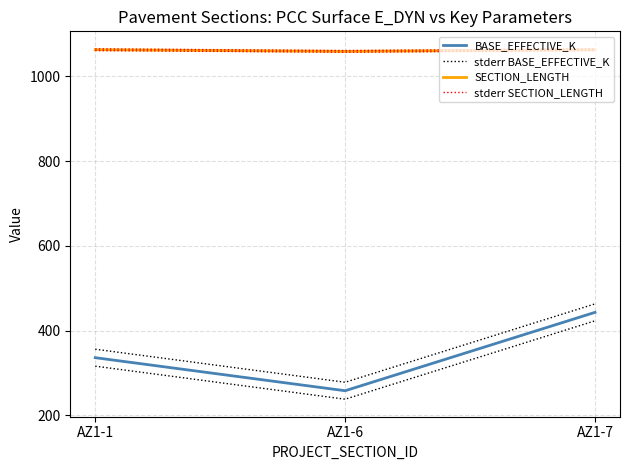

What is the difference between the maximum and minimum values in the stderr BASE_EFFECTIVE_K series?

185